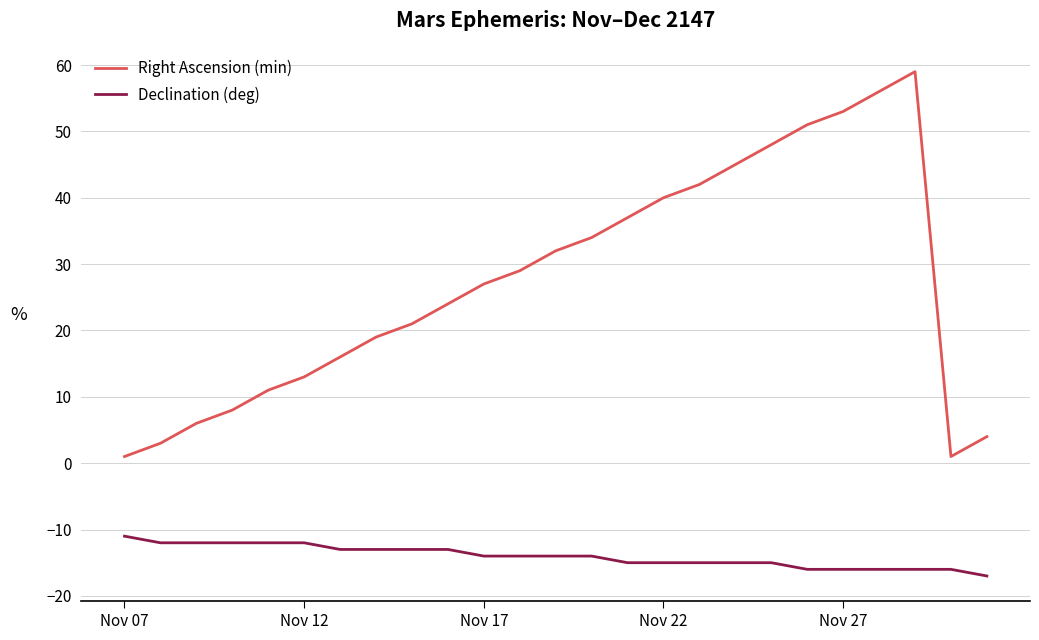

List the series in order of their peak value, highest first.

Right Ascension (min), Declination (deg)